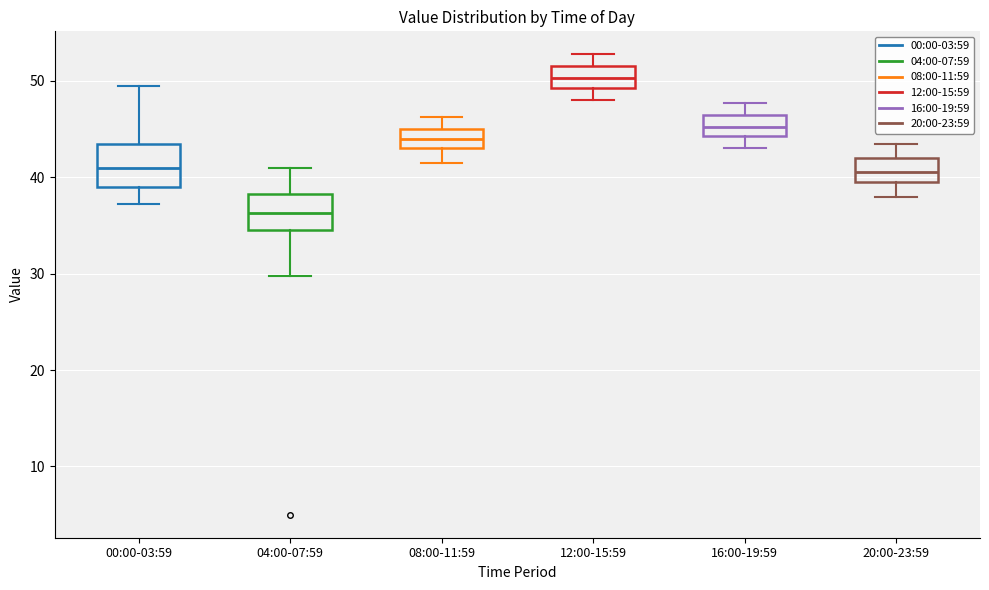

Where does the lower whisker of the box for 16:00-19:59 end on the y-axis? The values are not printed on the chart, so give them approximately, as read against the axis.

43